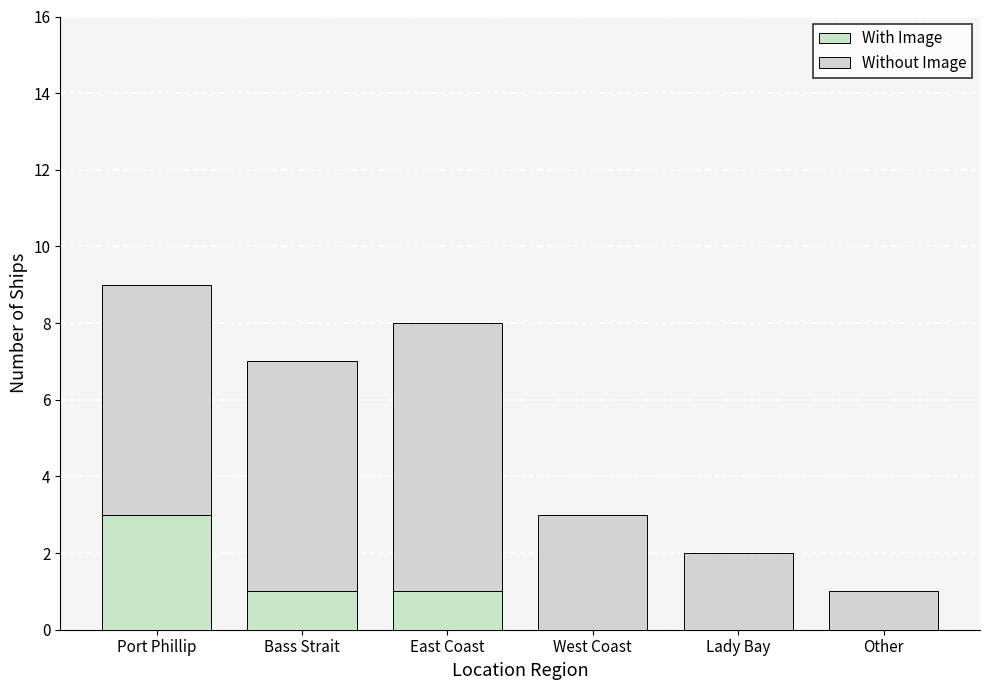

What is the label of the 3rd bar from the left?

East Coast